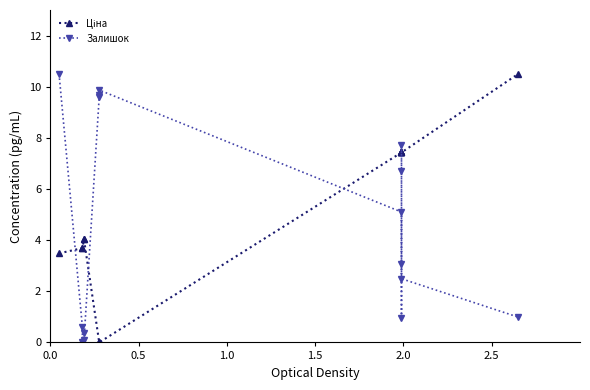

Reading right to left, transcribe all the data shown in this chart.

Ціна: 10.5	7.4	7.4	7.4	7.4	7.4	7.4	0.0	0.0	0.0	4.0	4.0	3.7	3.7	3.5
Залишок: 1.0	2.5	6.7	7.7	3.1	1.0	5.1	9.9	9.7	9.6	0.1	0.4	0.0	0.6	10.5